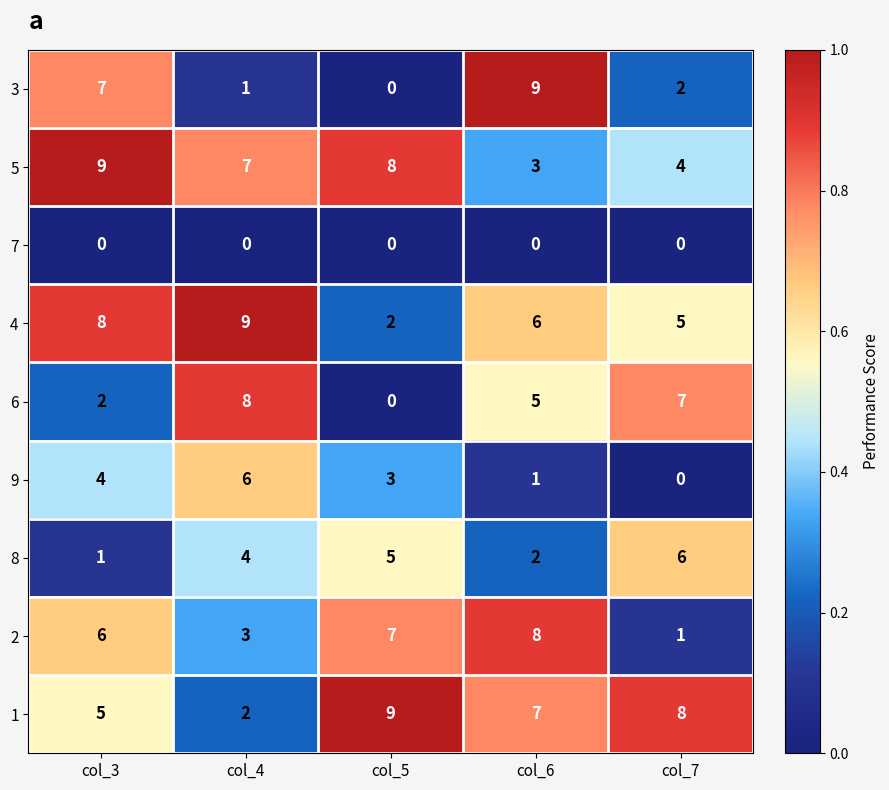

What is the highest value of the 6 series?

8